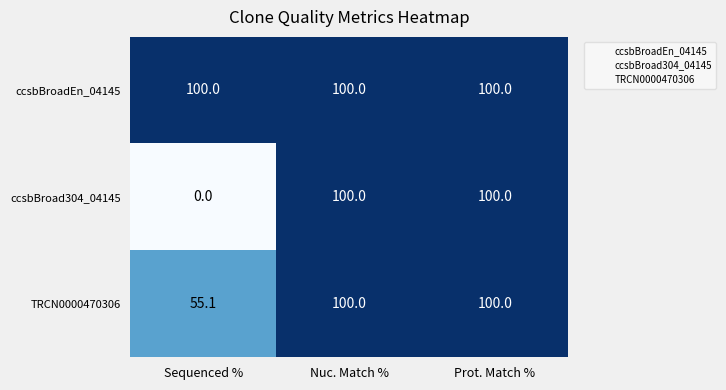

What is the greatest value displayed?

100.0